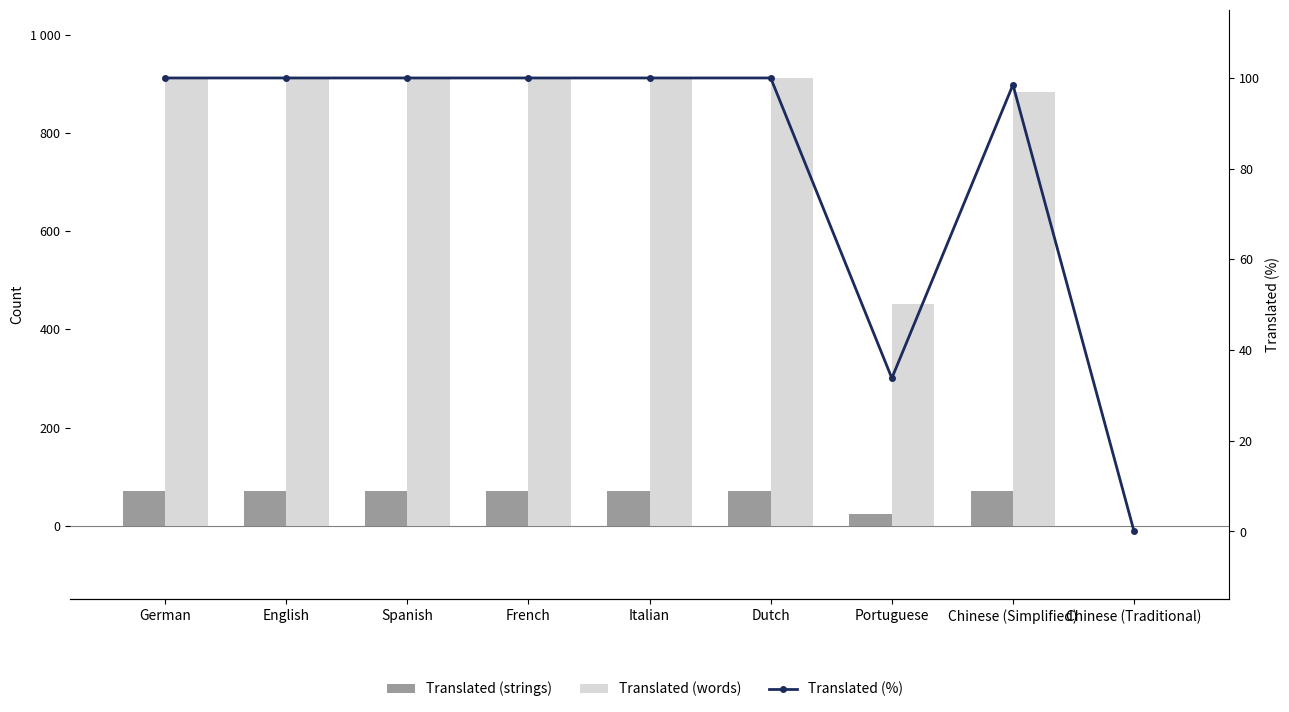

What is the difference between the maximum and minimum values in the Translated (strings) series?

71.0